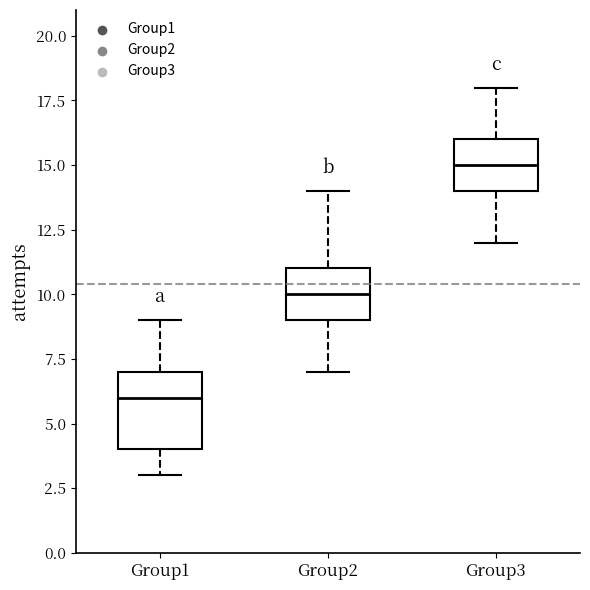

Which box's median line is the lowest?

Group1